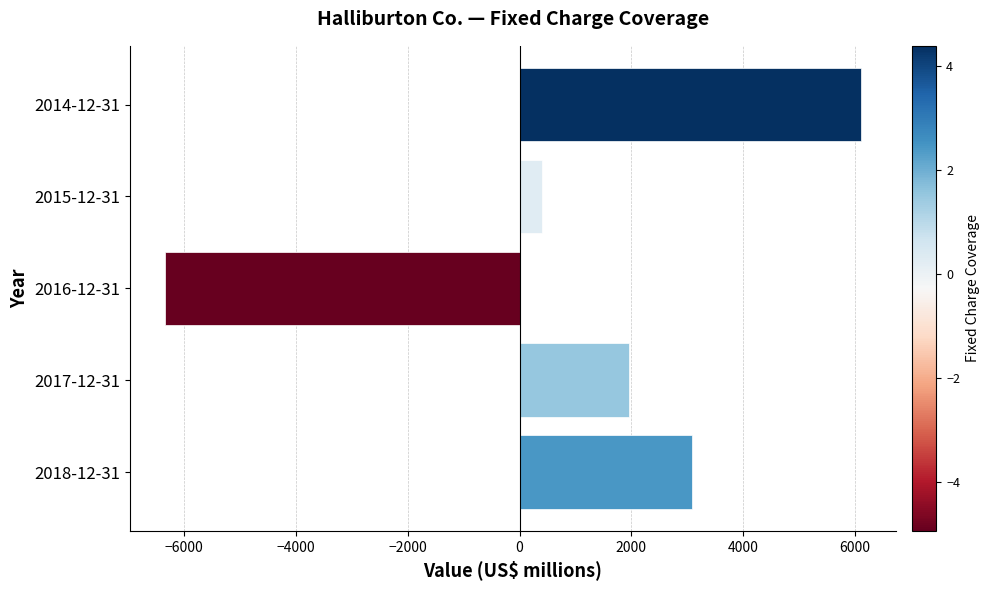

Reading bottom to top, what are all the values shown in this chart?

3092	1961	-6340	402	6108